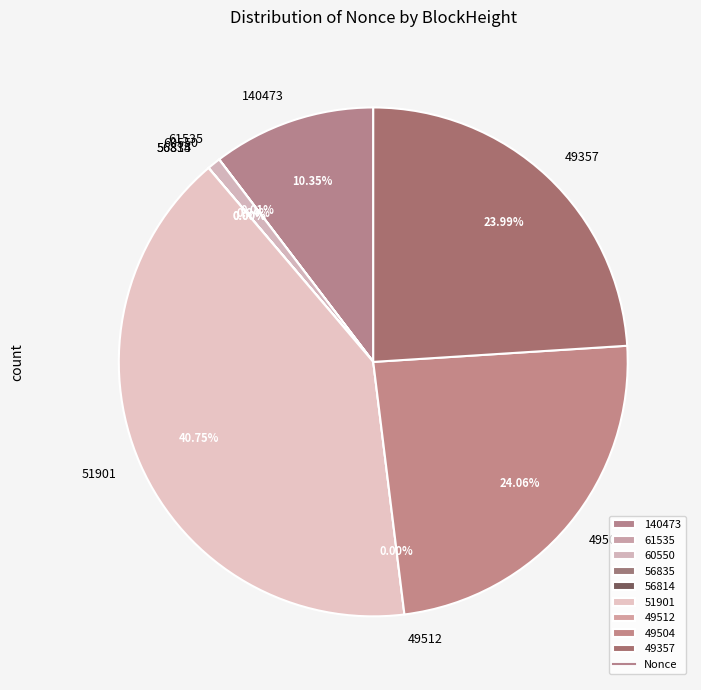

How many segments does this pie chart have?

9